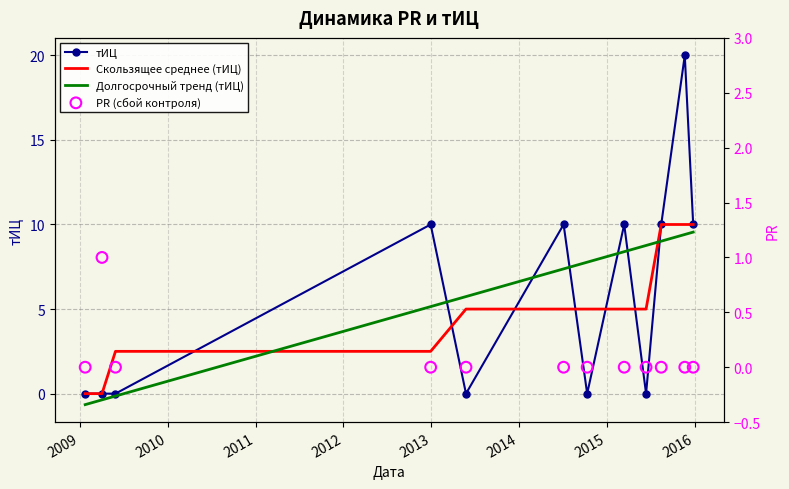

What is the highest value of the Скользящее среднее (тИЦ) series?

10.0